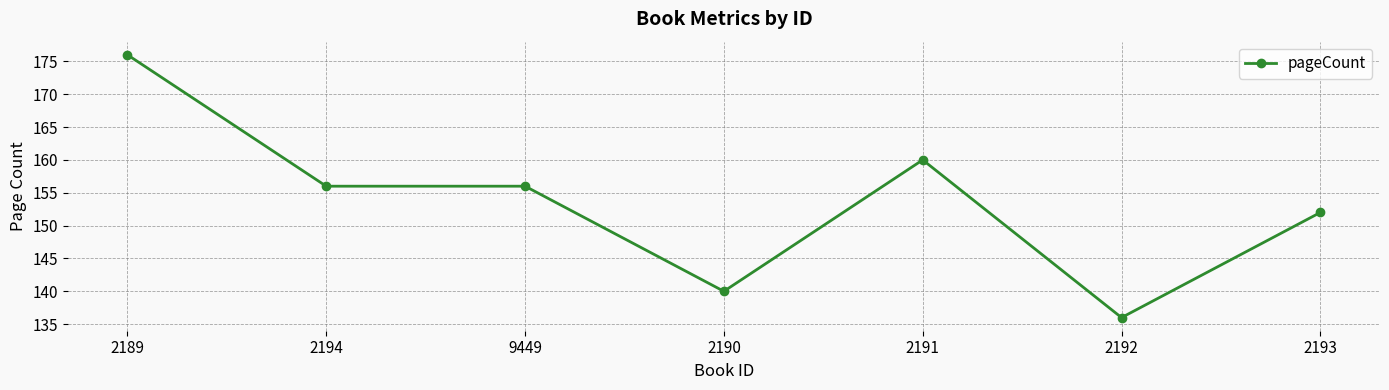

True or false: there are more than 2 points higher than both neighbors.

False